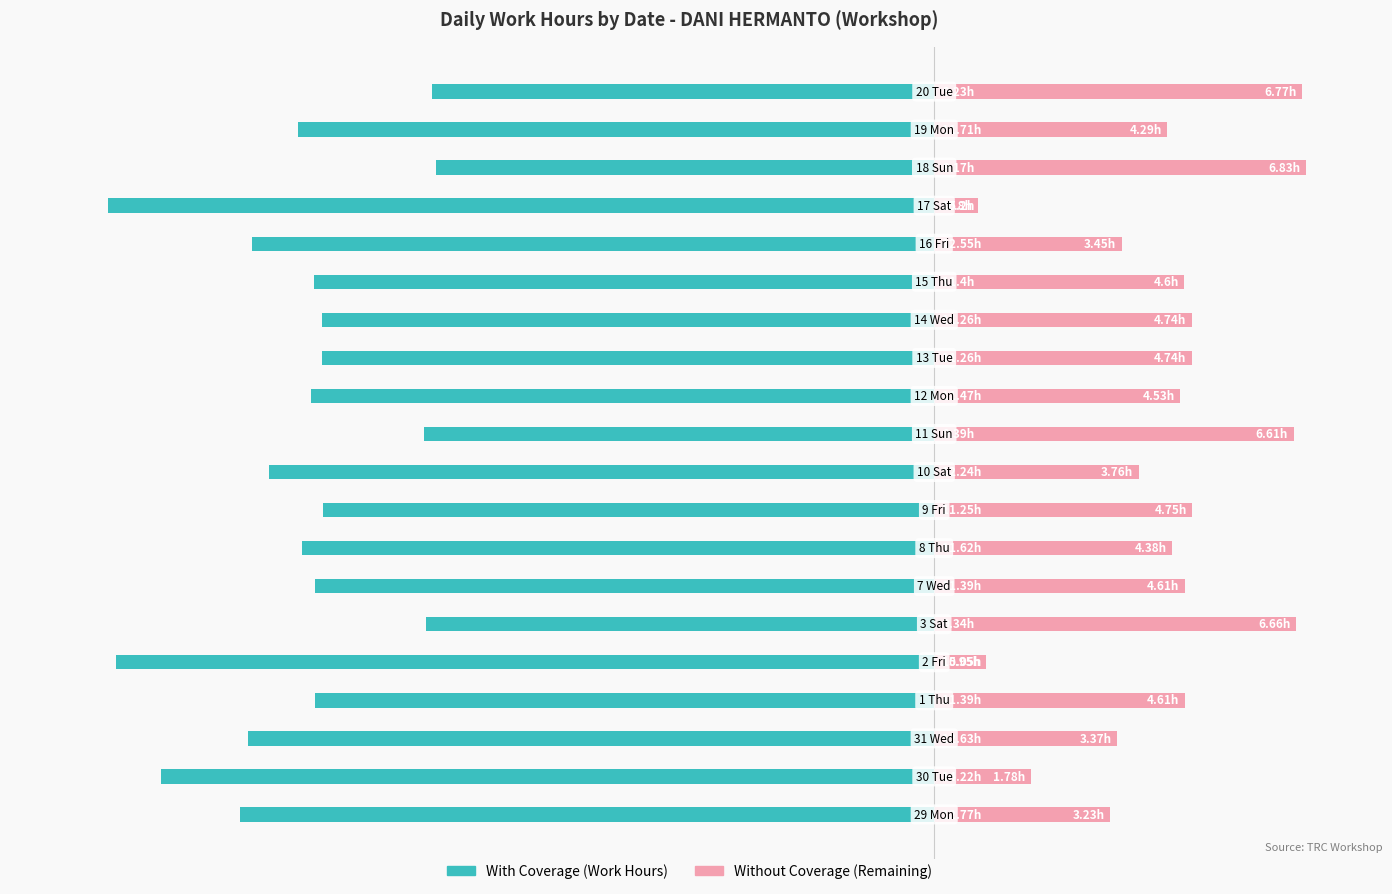

Reading left to right, list all the values displayed in this chart.

With Coverage: 0=-12.8	1=-14.2	2=-12.6	3=-11.4	4=-15.1	5=-9.3	6=-11.4	7=-11.6	8=-11.2	9=-12.2	10=-9.4	11=-11.5	12=-11.3	13=-11.3	14=-11.4	15=-12.6	16=-15.2	17=-9.2	18=-11.7	19=-9.2
Without Coverage: 0=3.2	1=1.8	2=3.4	3=4.6	4=0.9	5=6.7	6=4.6	7=4.4	8=4.8	9=3.8	10=6.6	11=4.5	12=4.7	13=4.7	14=4.6	15=3.5	16=0.8	17=6.8	18=4.3	19=6.8